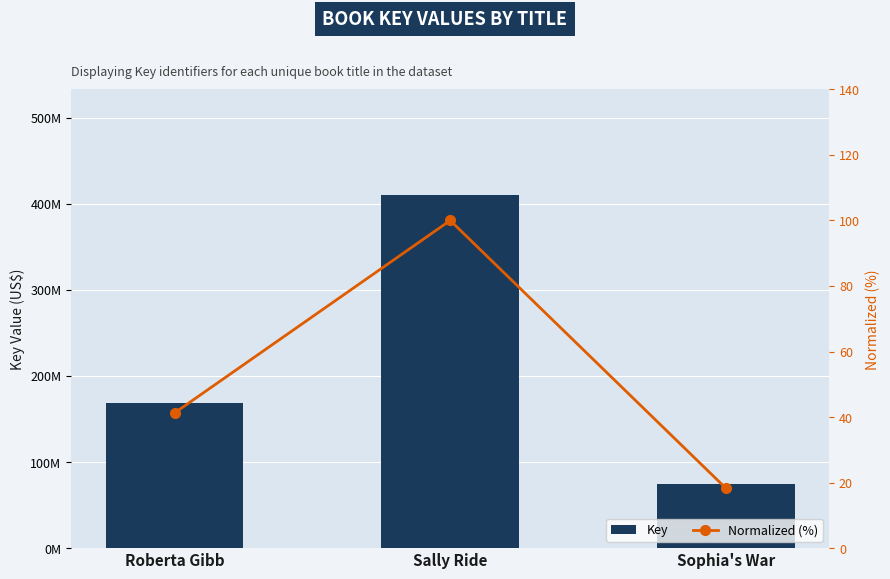

Are the bars grouped side by side (vs. stacked)?

Yes